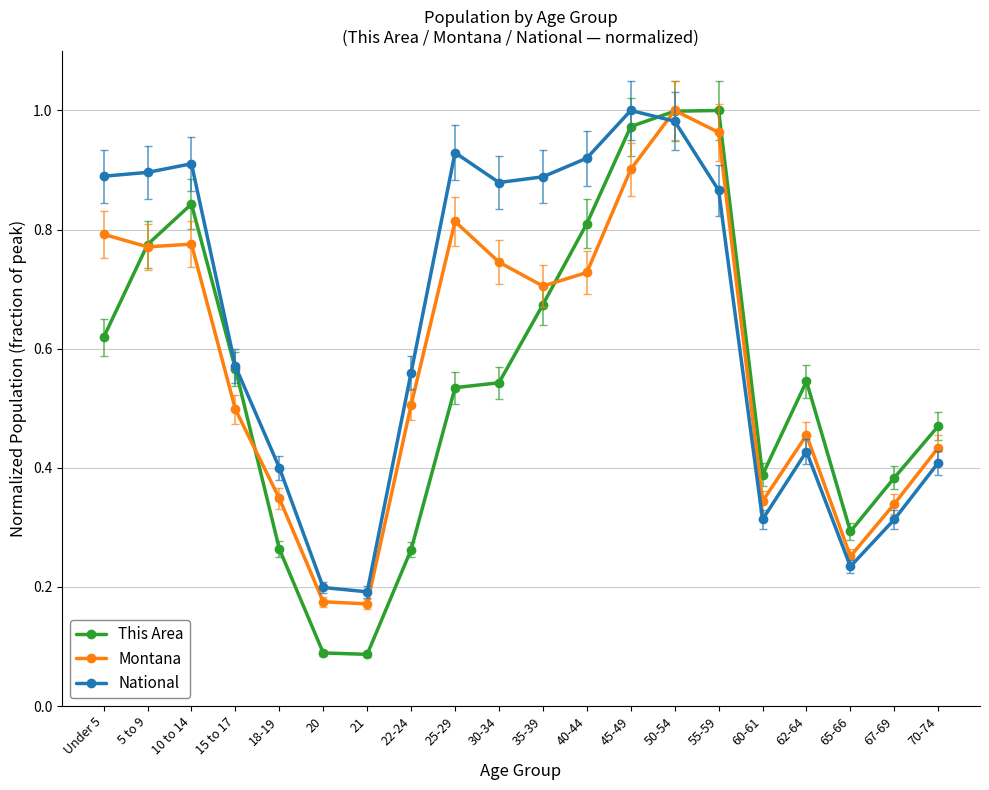

Where is the first local maximum for National?

10 to 14